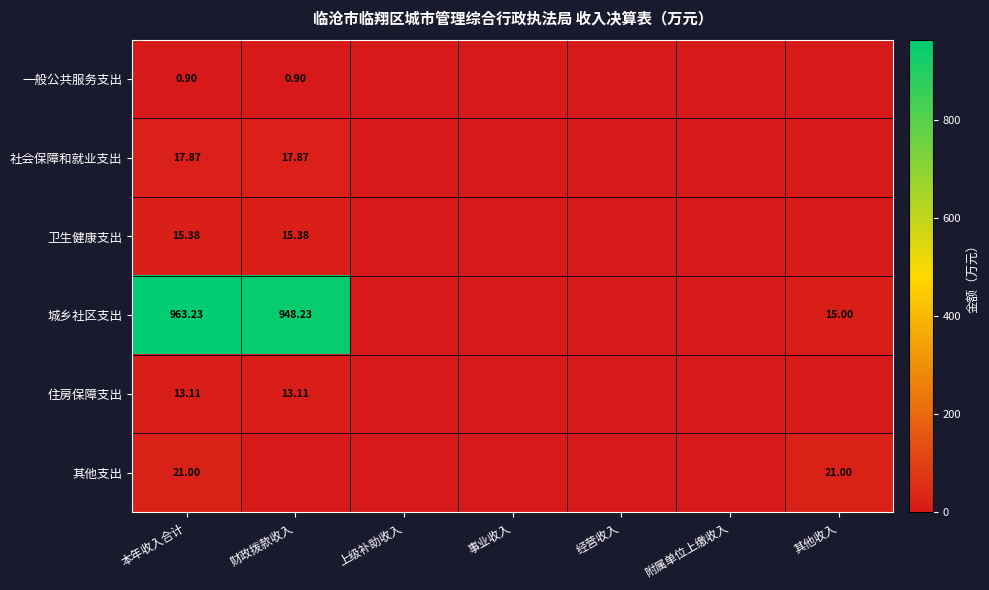

At which label is 卫生健康支出 closest to 7?

上级补助收入